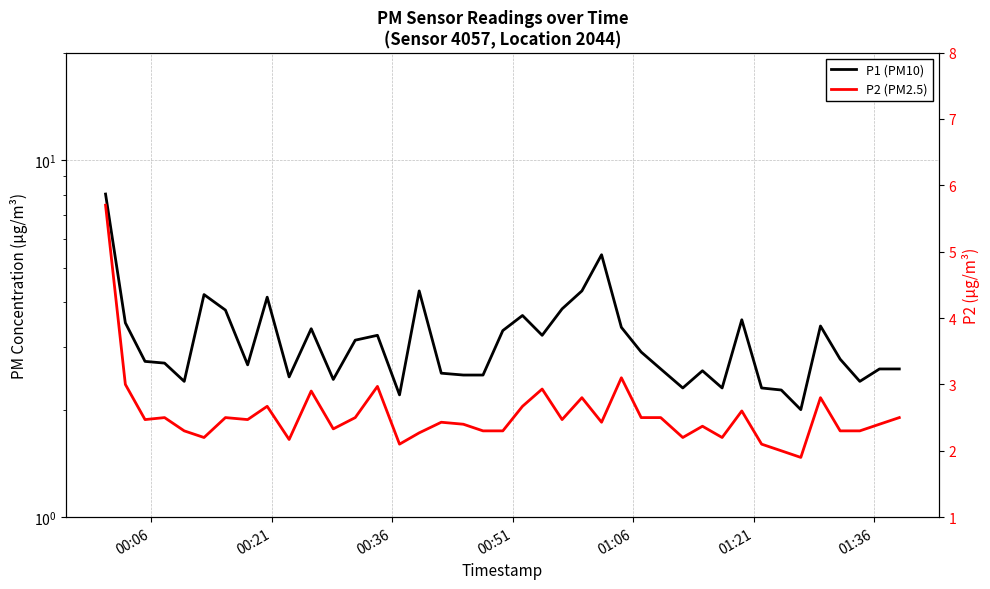

Is this an area chart (filled region under the line)?

No